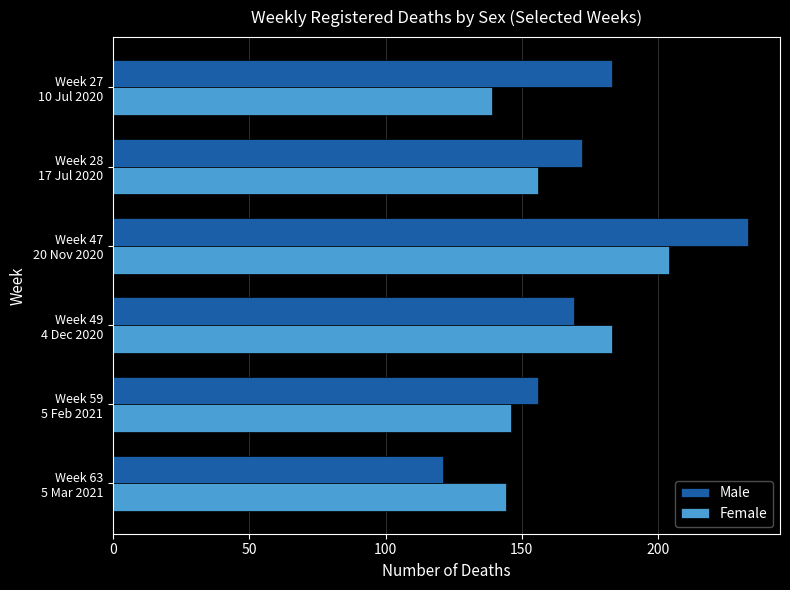

List the series in order of their peak value, highest first.

Male, Female